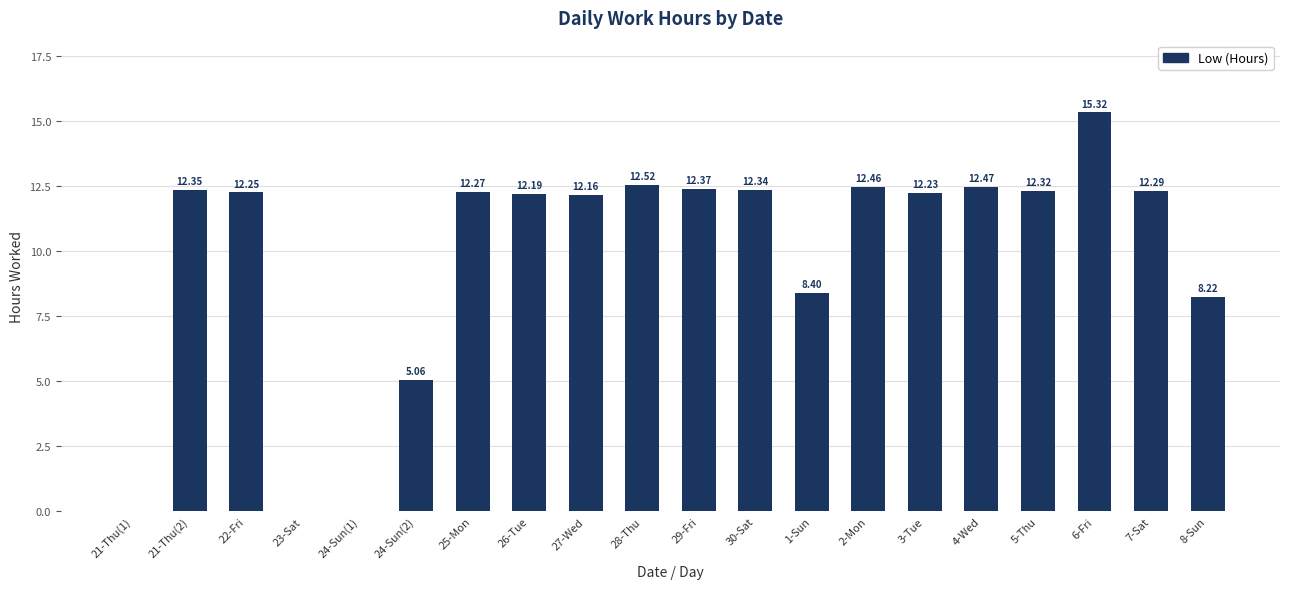

What is the change in value from 30-Sat to 8-Sun?

-4.1